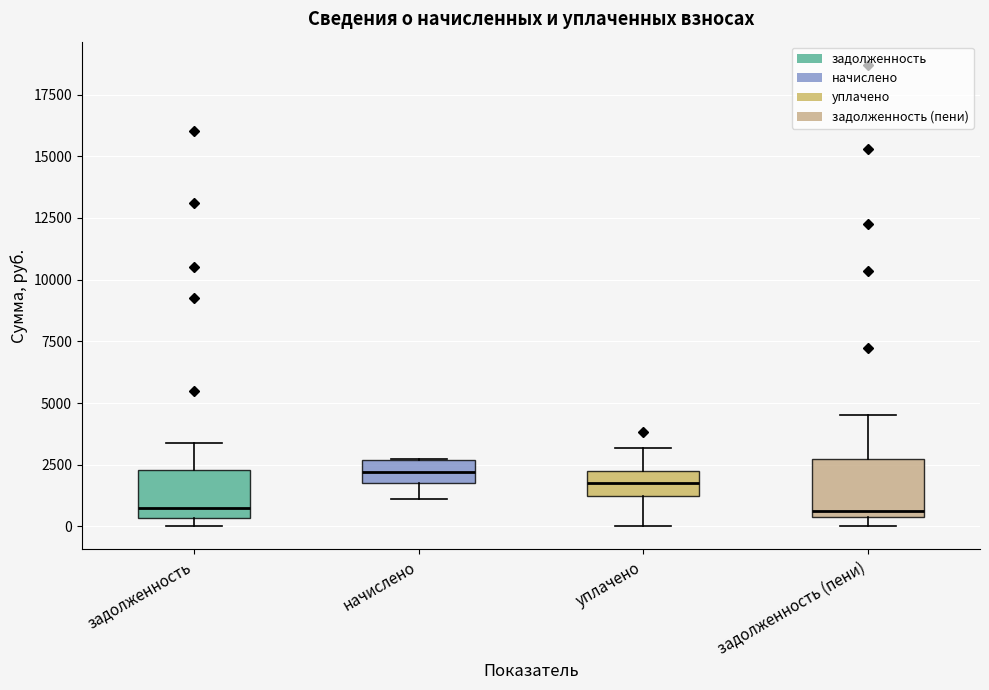

Where is the upper edge of the box for начислено on the y-axis? The values are not printed on the chart, so give them approximately, as read against the axis.

2500